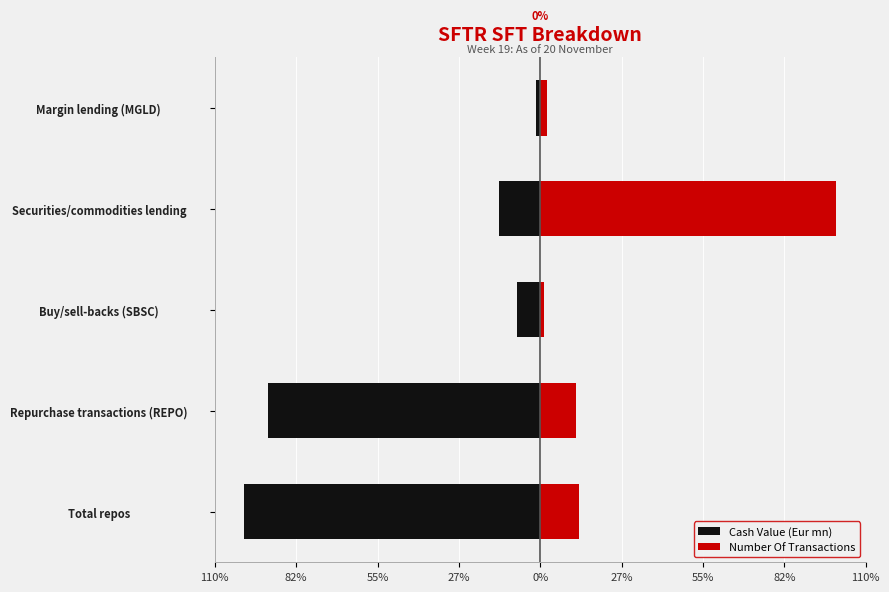

The value of Number Of Transactions at Repurchase transactions (REPO) is 18.5. True or false?

False